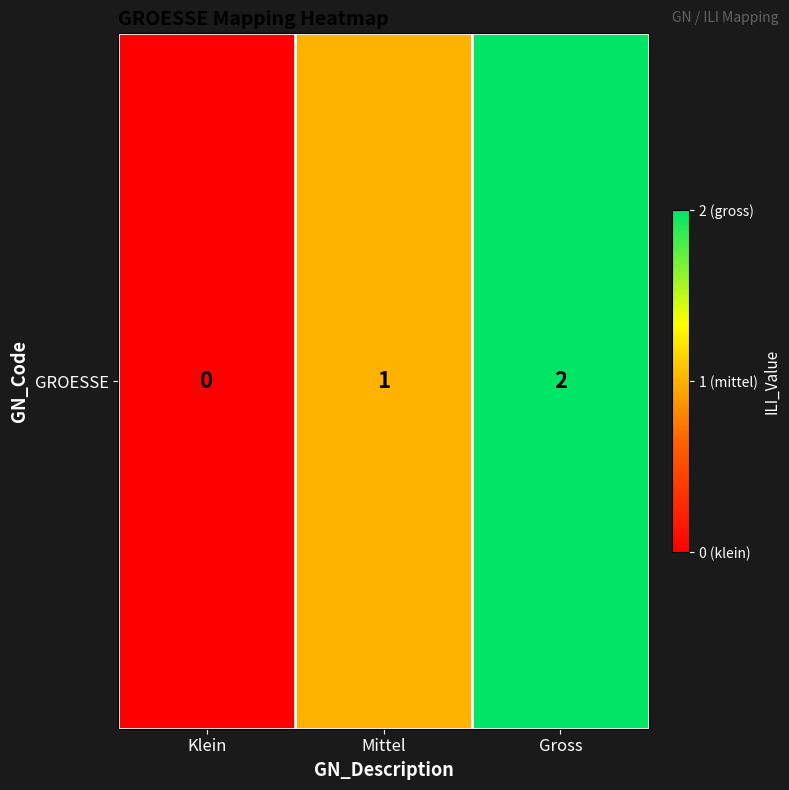

What is the average value?

1